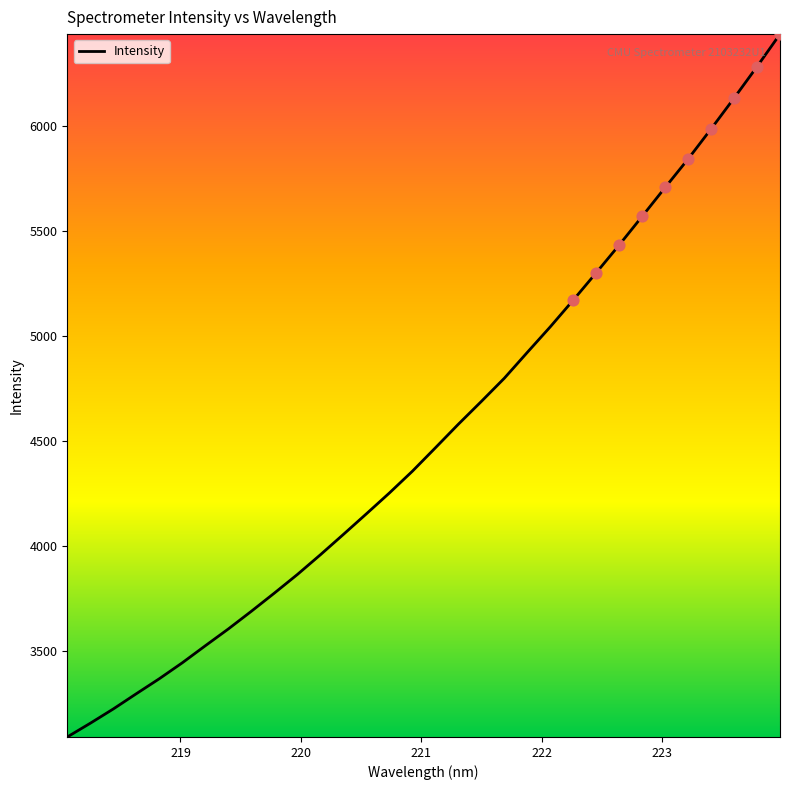

What is the maximum value shown in the chart?

6434.9